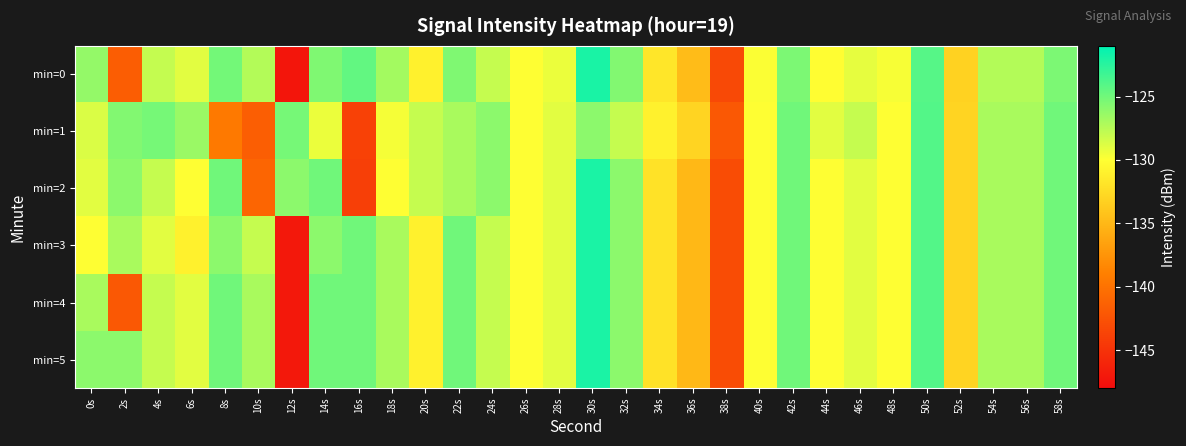

At which category does the chart reach its minimum across all series?

12s